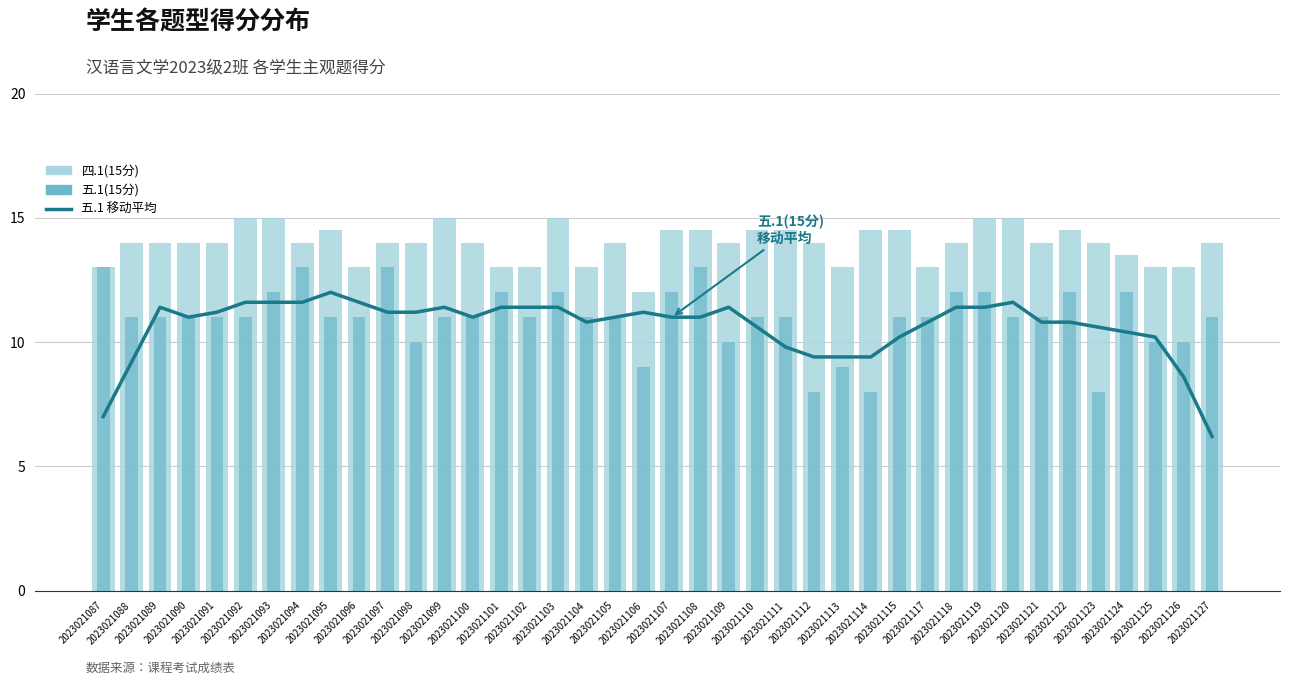

What is the average value of the 四.1(15分) series?

14.0